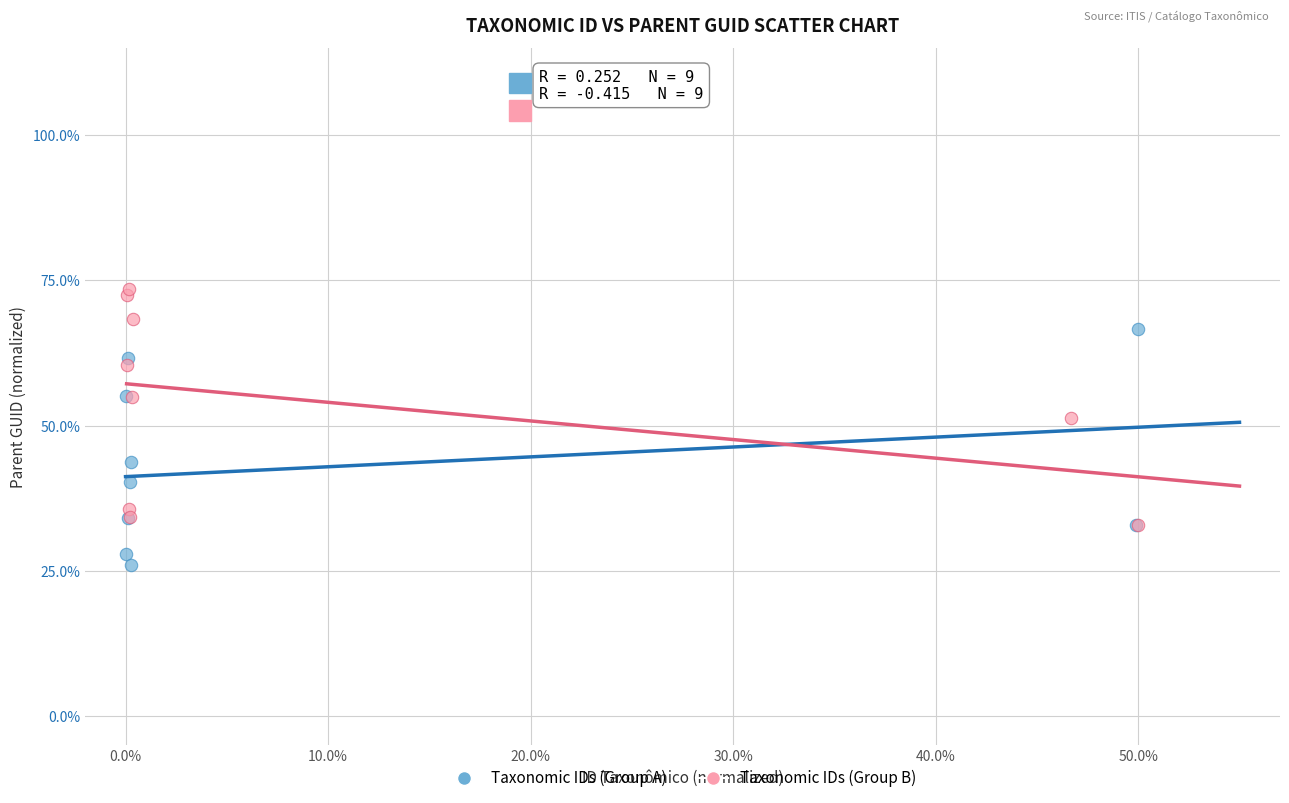

Which series contains the lowest Y value?

Taxonomic IDs (Group A)